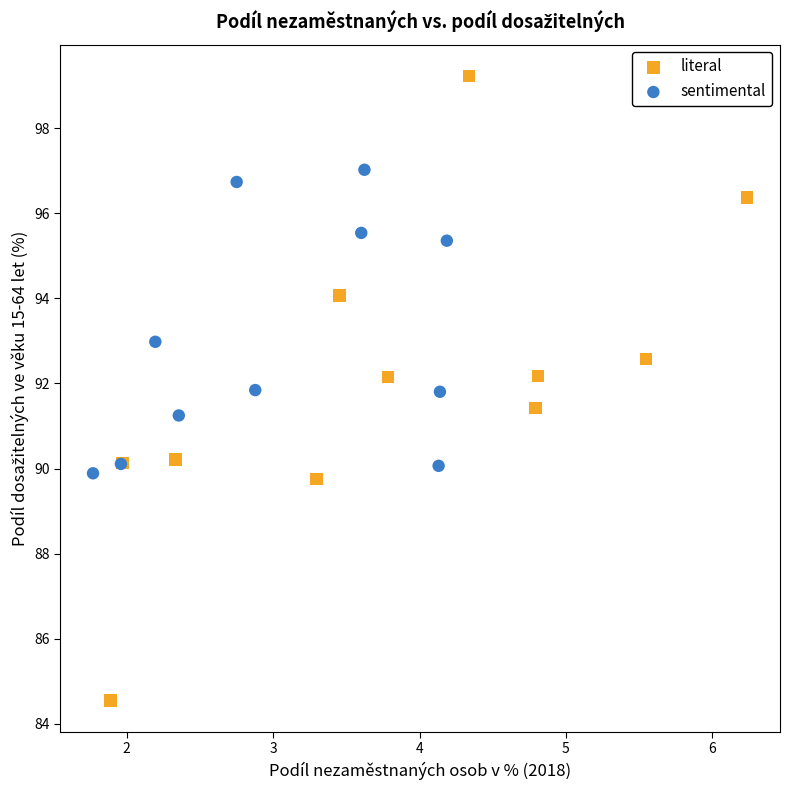

Which series reaches the maximum Y coordinate?

literal